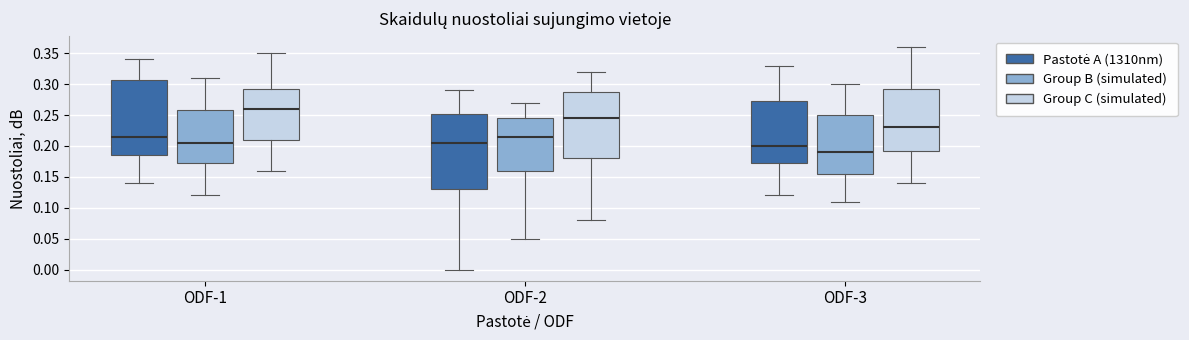

Where is the upper edge of the box for ODF-3 (Group B (simulated)) on the y-axis? The values are not printed on the chart, so give them approximately, as read against the axis.

0.250